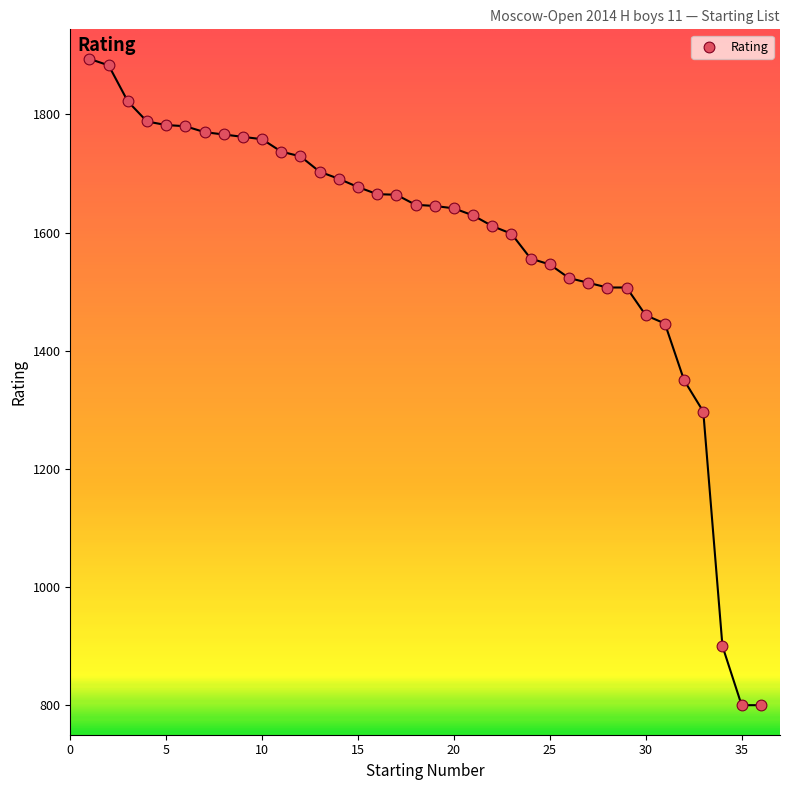

What is the range of Y values (max minus min)?

1094